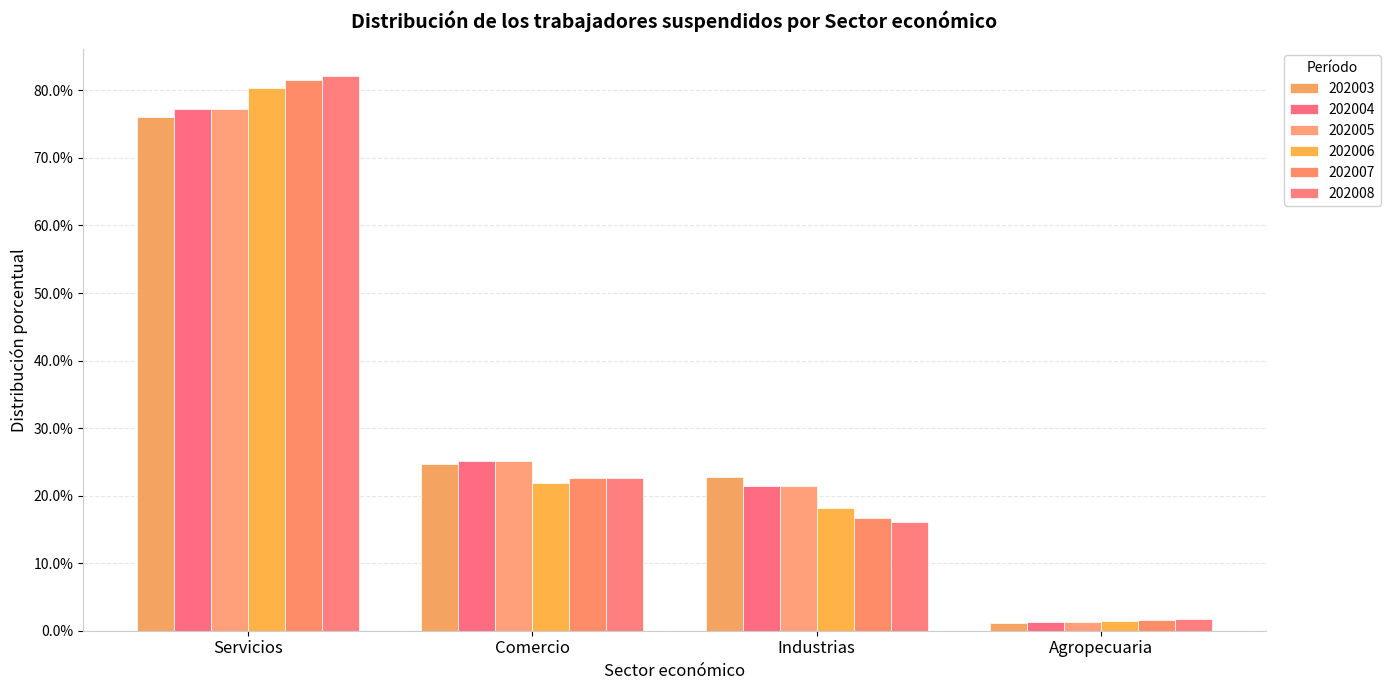

Reading left to right, transcribe all the data shown in this chart.

202003: 0.8	0.2	0.2	0.0
202004: 0.8	0.3	0.2	0.0
202005: 0.8	0.3	0.2	0.0
202006: 0.8	0.2	0.2	0.0
202007: 0.8	0.2	0.2	0.0
202008: 0.8	0.2	0.2	0.0